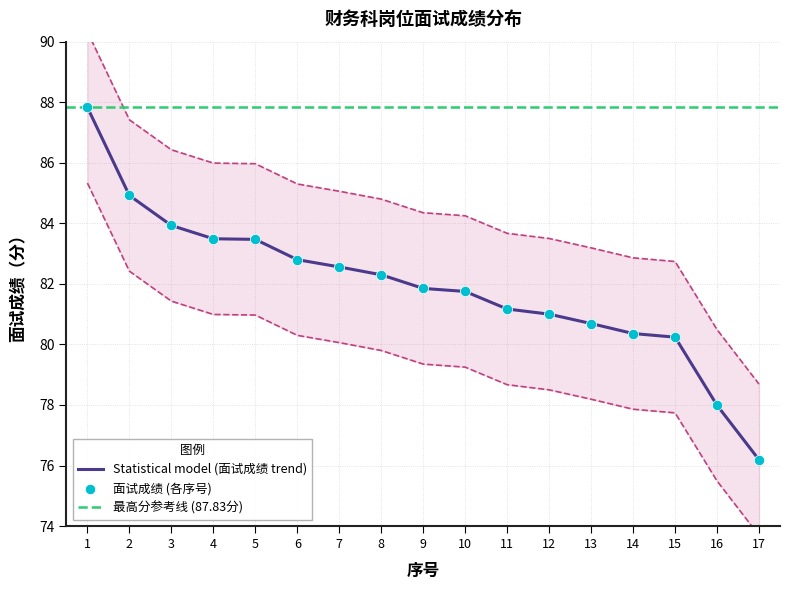

Which has a higher value, 2 or 6?

2